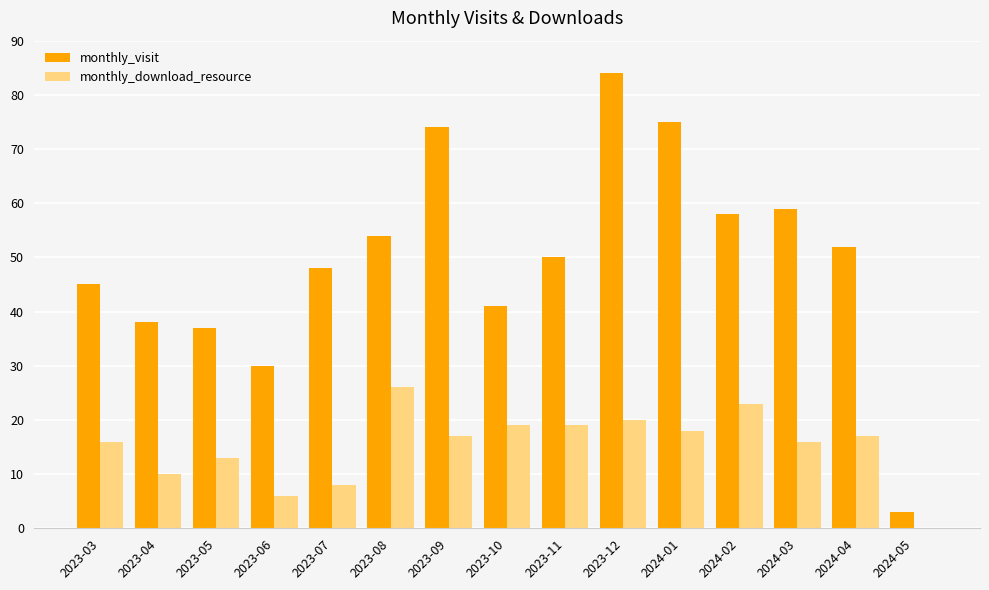

The value of monthly_download_resource at 2023-08 is 39. True or false?

False